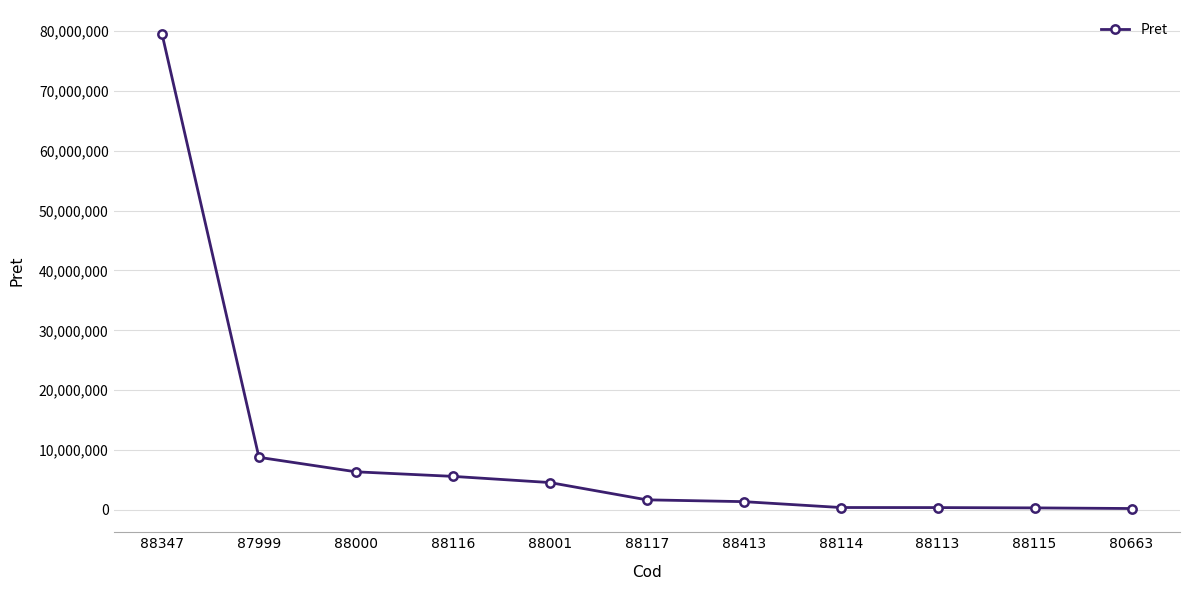

The chart shows a value of 1601677.0 at 88000. True or false?

False